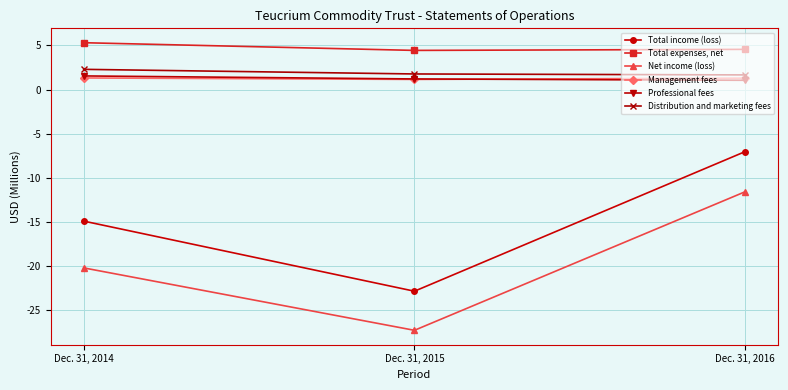

The Total expenses, net series shows 0.9 at Dec. 31, 2016. True or false?

False